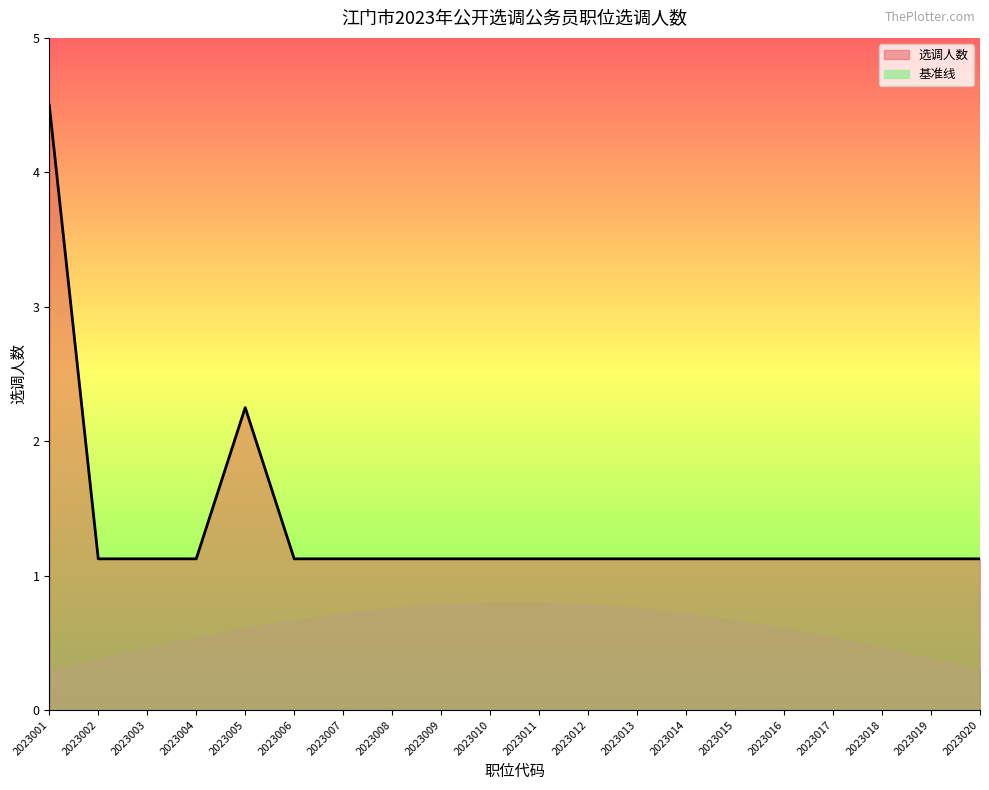

Does the chart have visible grid lines?

No